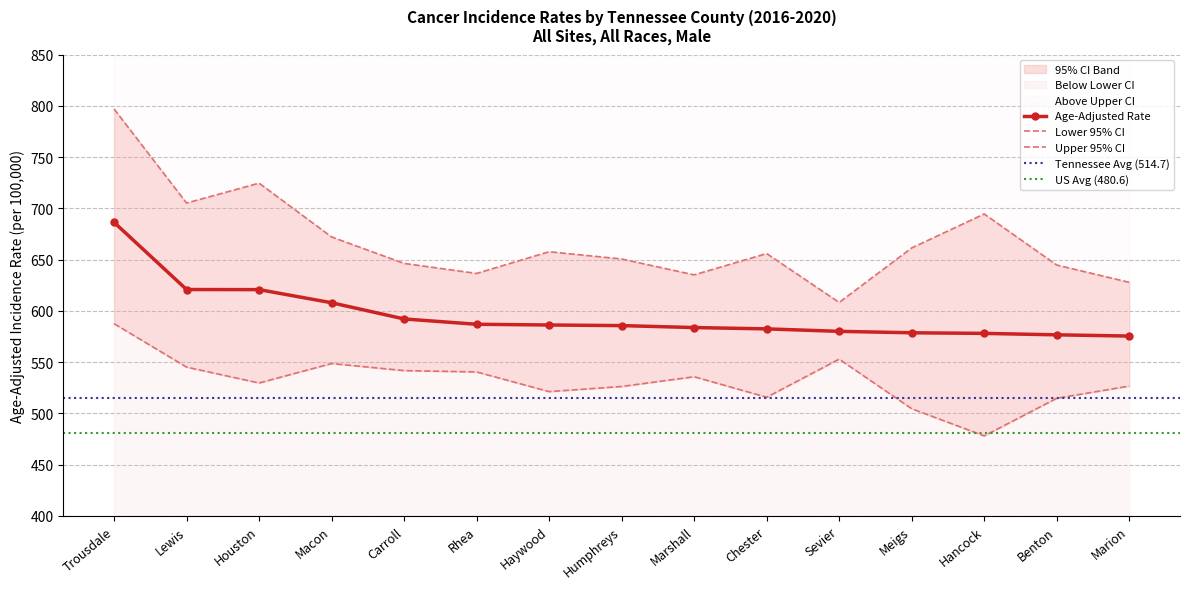

Rank the series by their average value, from highest to lowest.

Upper 95% CI, Age-Adjusted Rate, Lower 95% CI